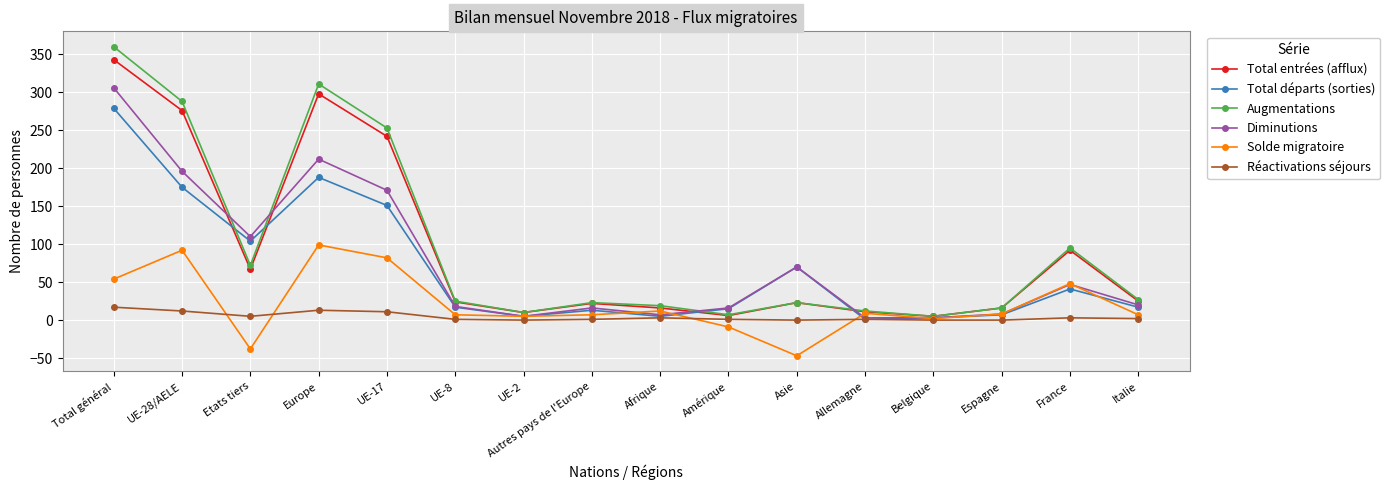

What value does the Augmentations series have at Allemagne, to the nearest 10?

10